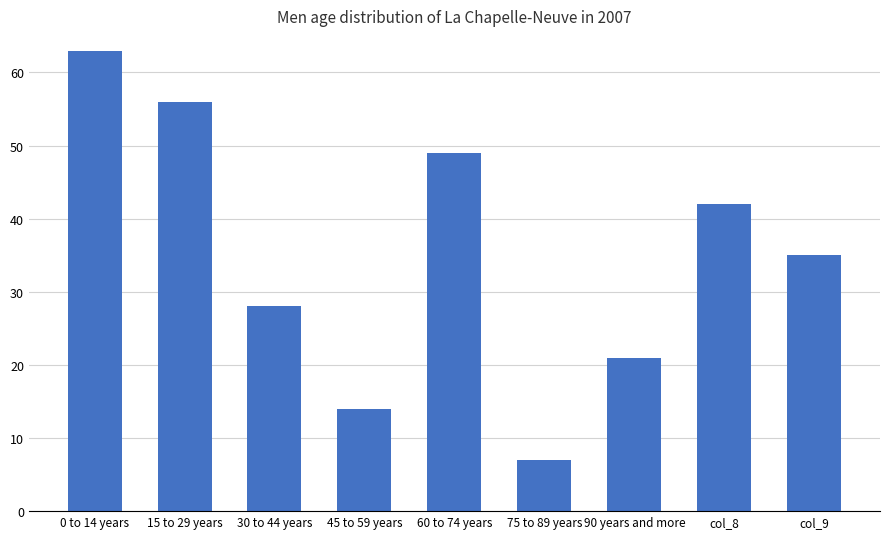

At which category does the chart reach its minimum across all series?

75 to 89 years